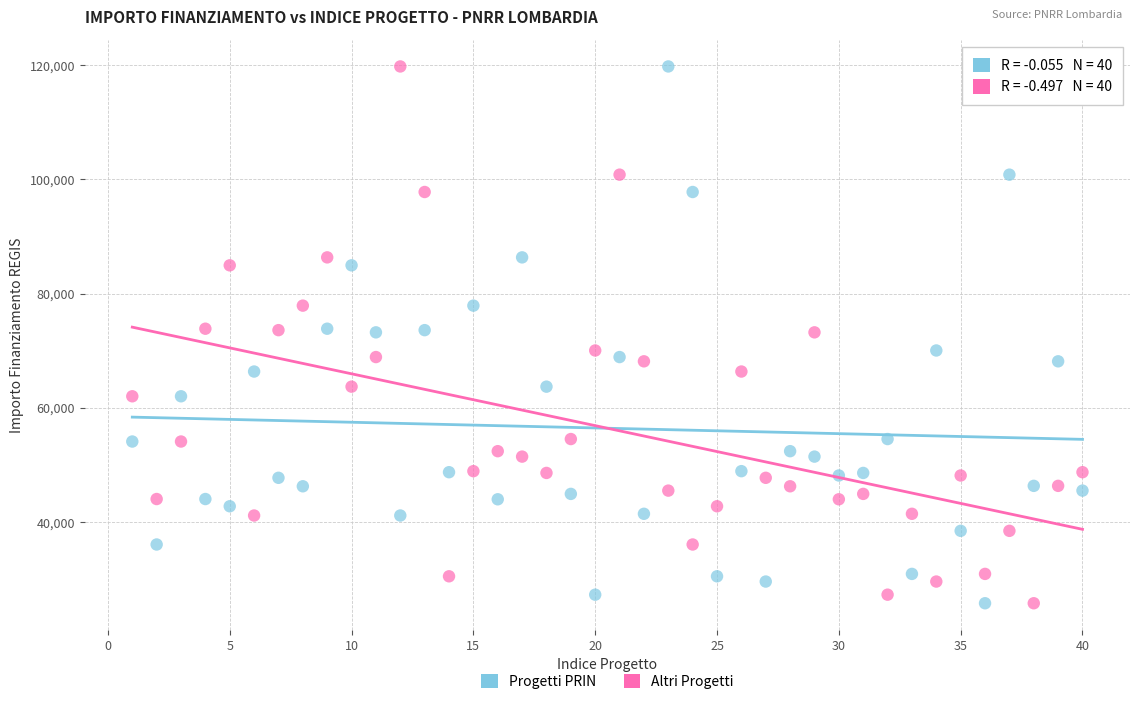

Across all data points, what is the range of Y values (max minus min)?

93941.0